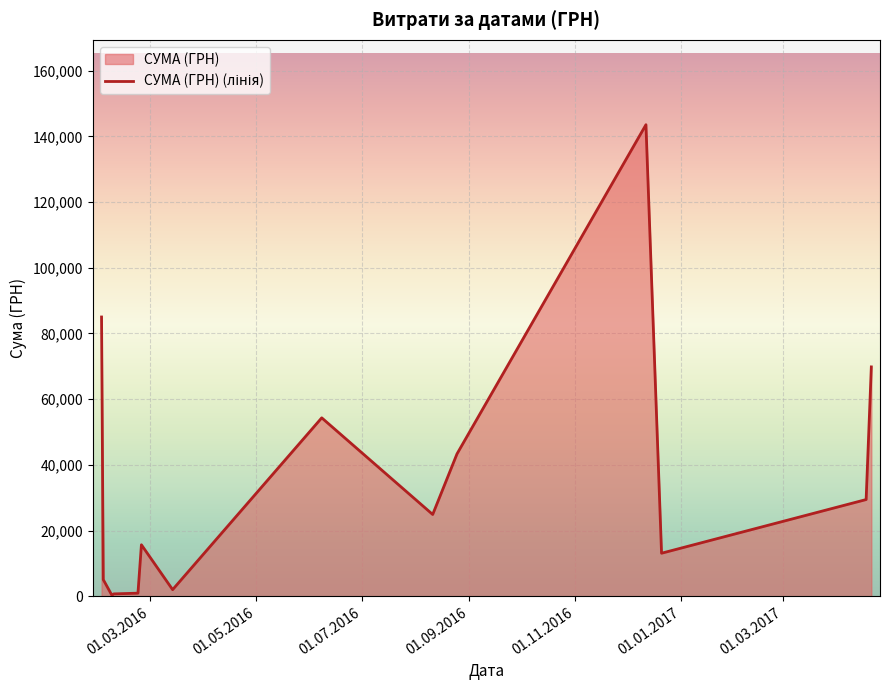

How many lines are shown in the chart?

1